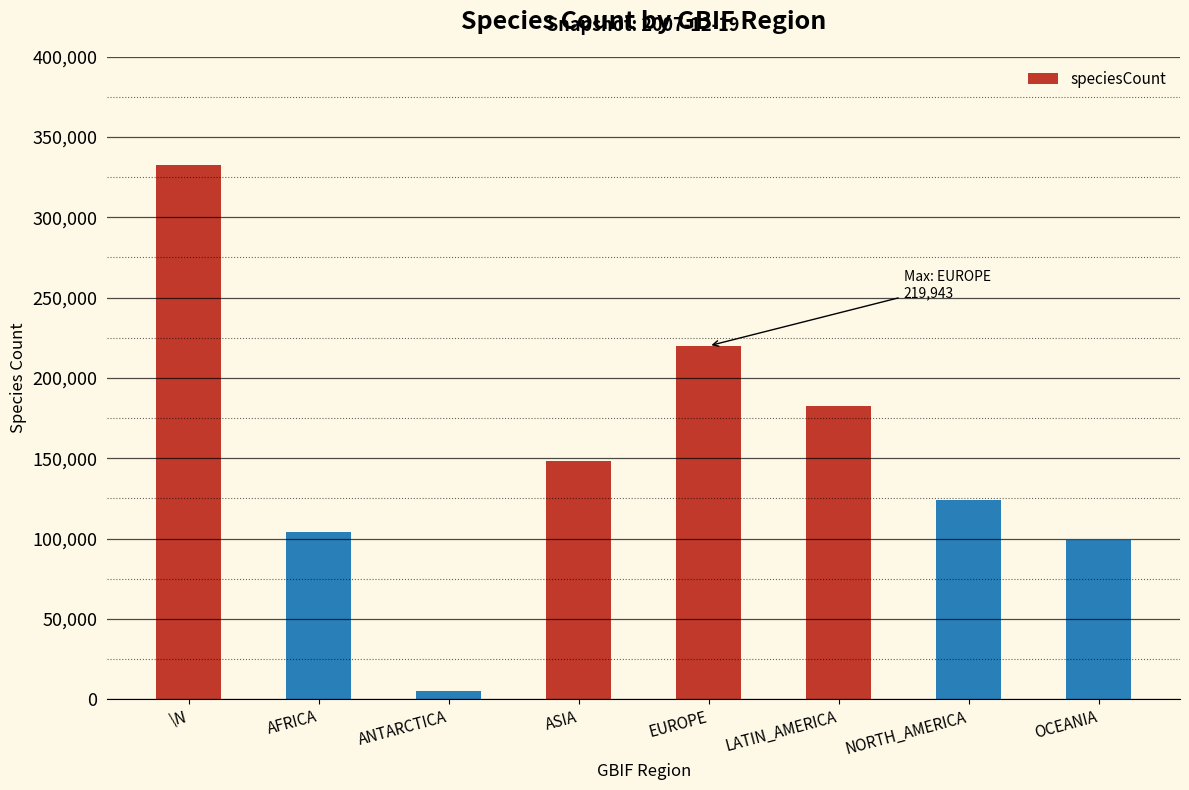

What is the label of the 7th bar from the right?

AFRICA